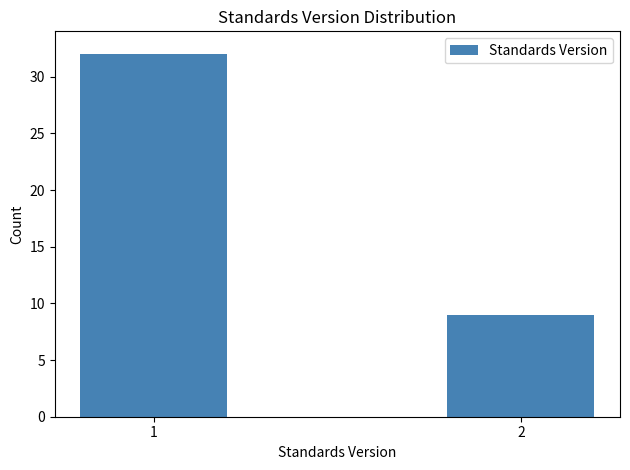

Reading left to right, extract all data points from this chart.

32	9